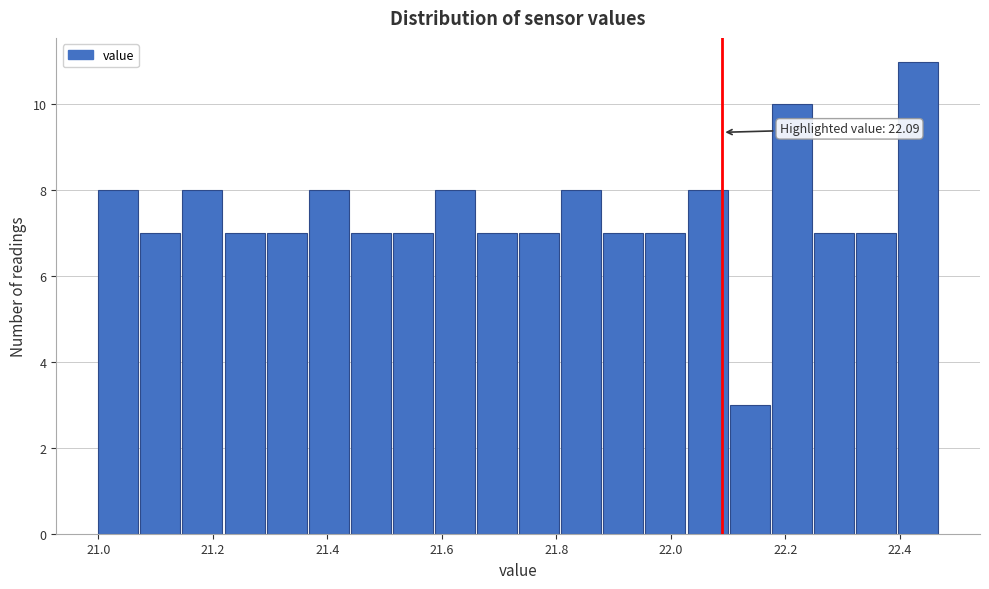

Around what value on the x-axis is the tallest bar? Give the approximate position of its centre, as read against the axis.

22.44